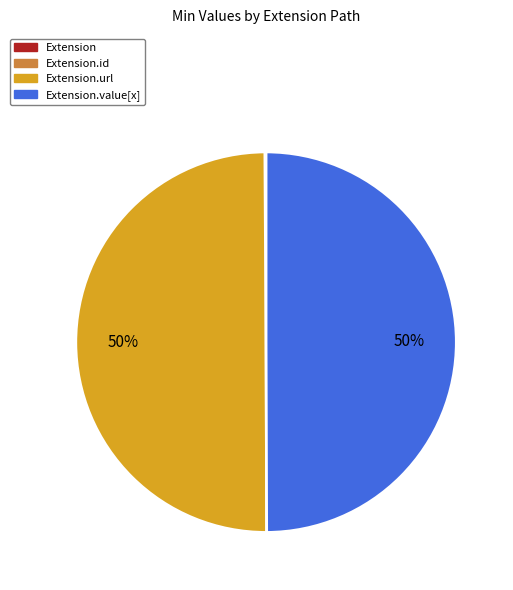

To the nearest percent, what is the average slice percentage?

25%